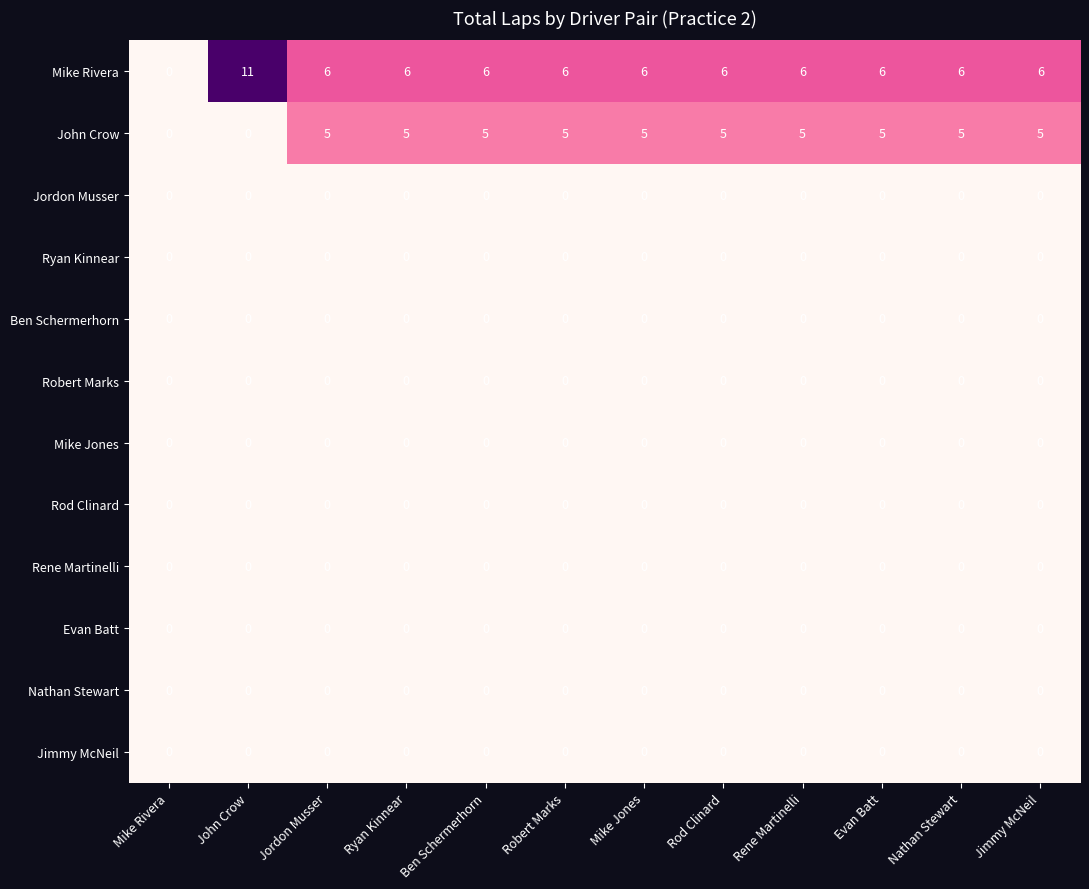

Which series has the largest total across all categories?

Mike Rivera